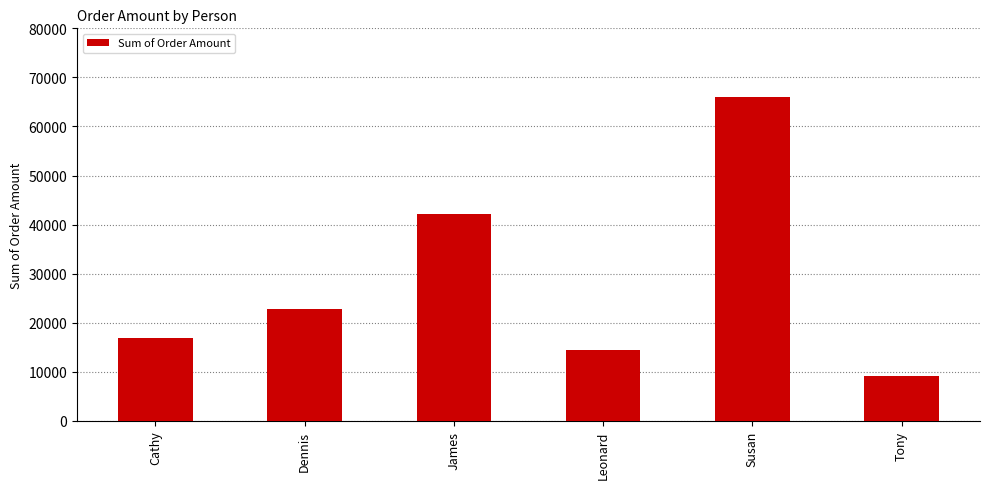

How many data points are less than 22890?

3